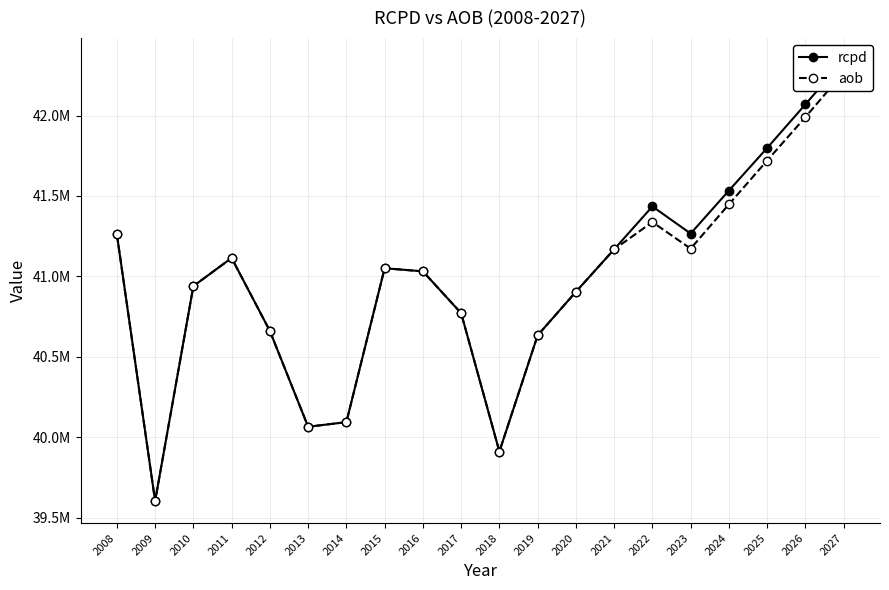

What is the lowest value of the rcpd series?

39602848.5